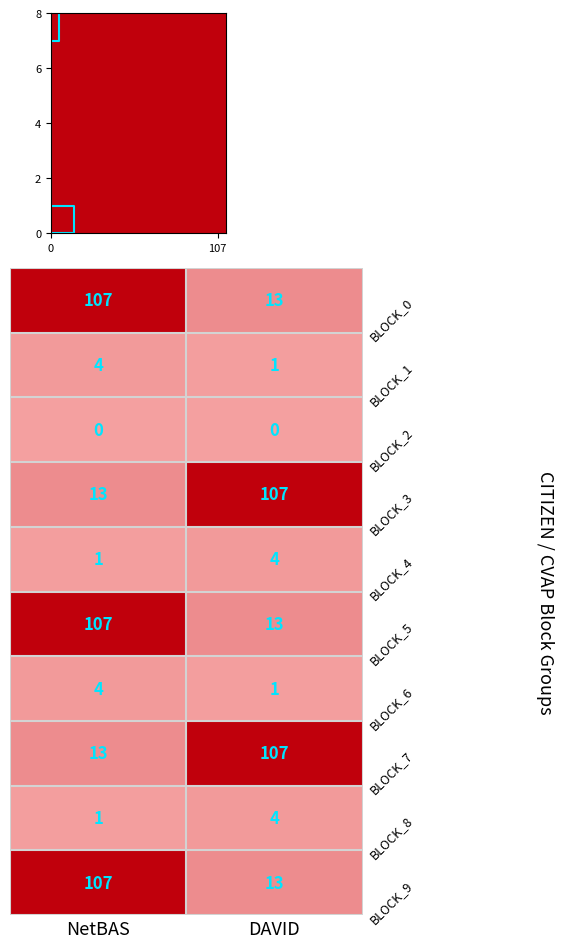

At which label is BLOCK_4 closest to 2?

NetBAS